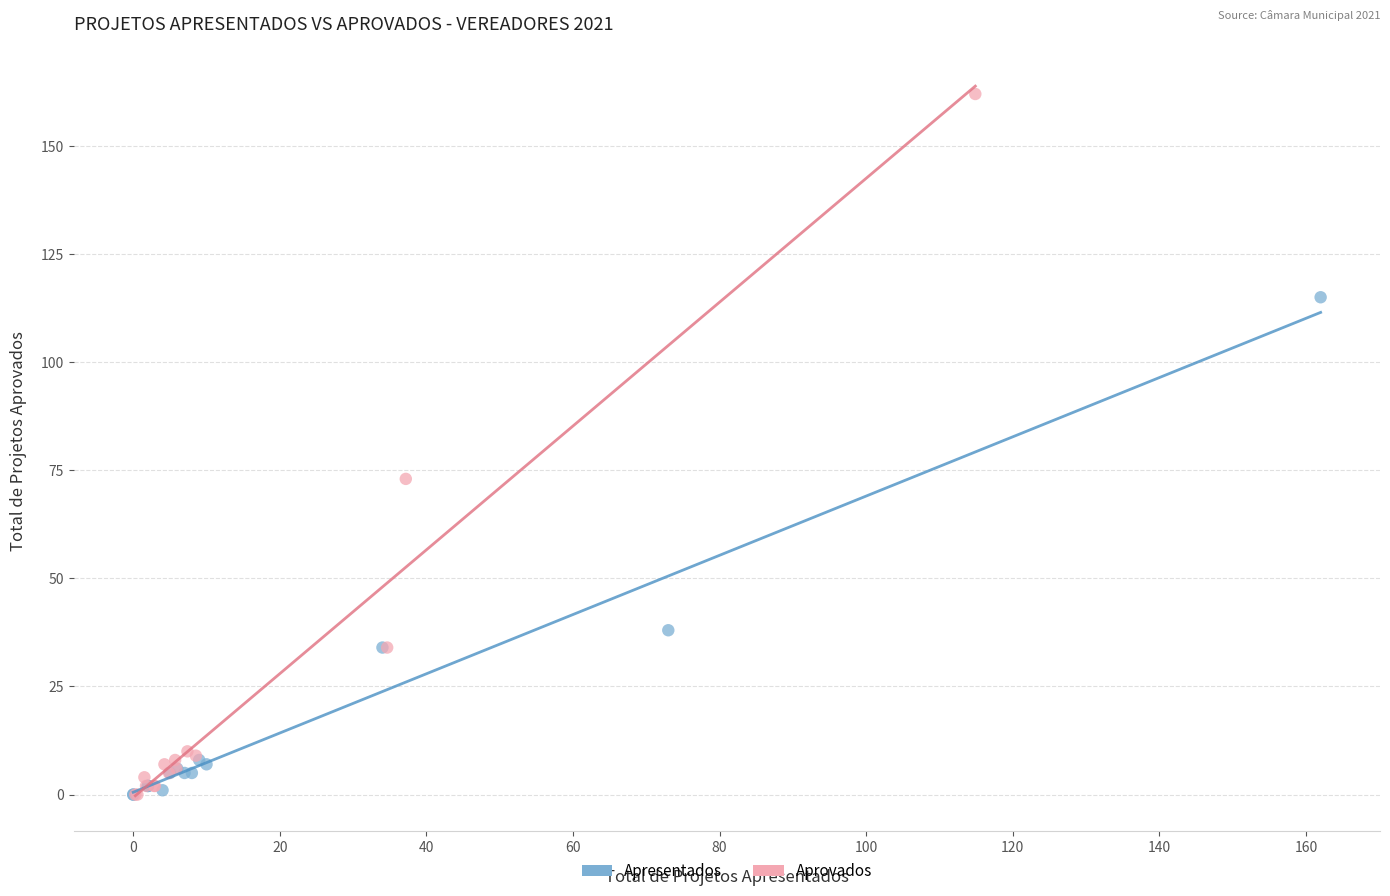

Which series has the widest spread of Y values?

Aprovados